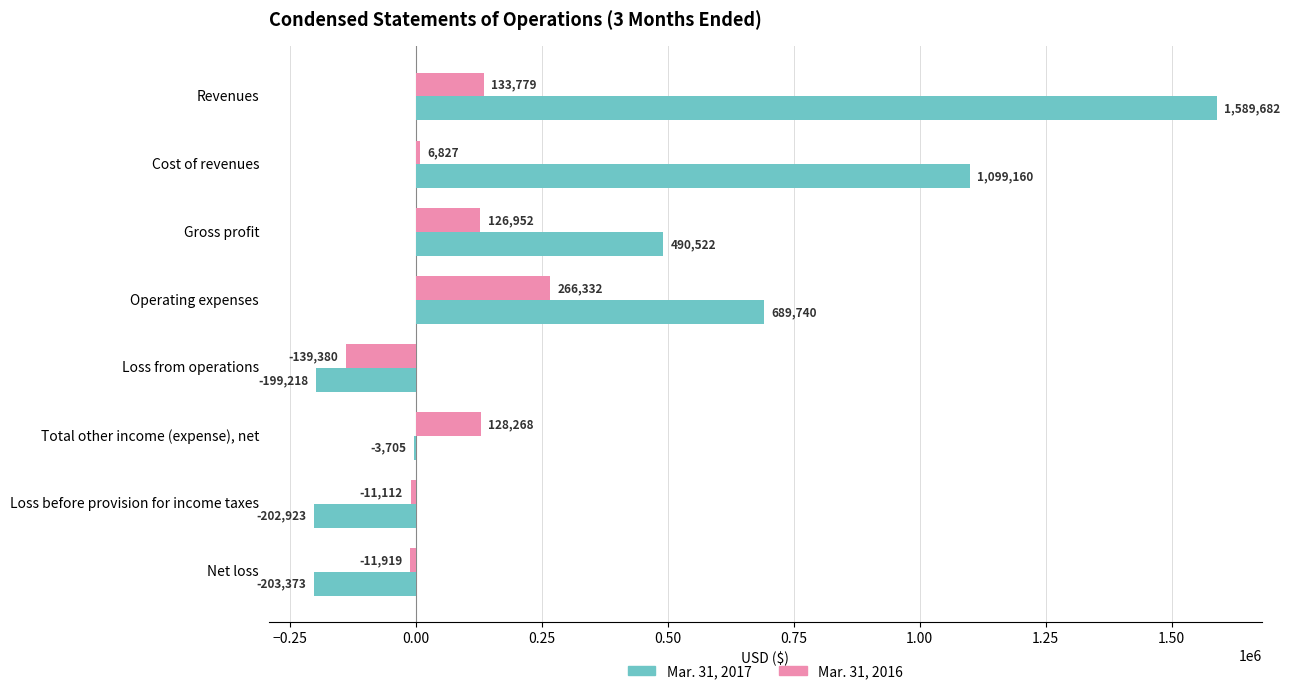

The Mar. 31, 2016 series shows 412566 at Operating expenses. True or false?

False